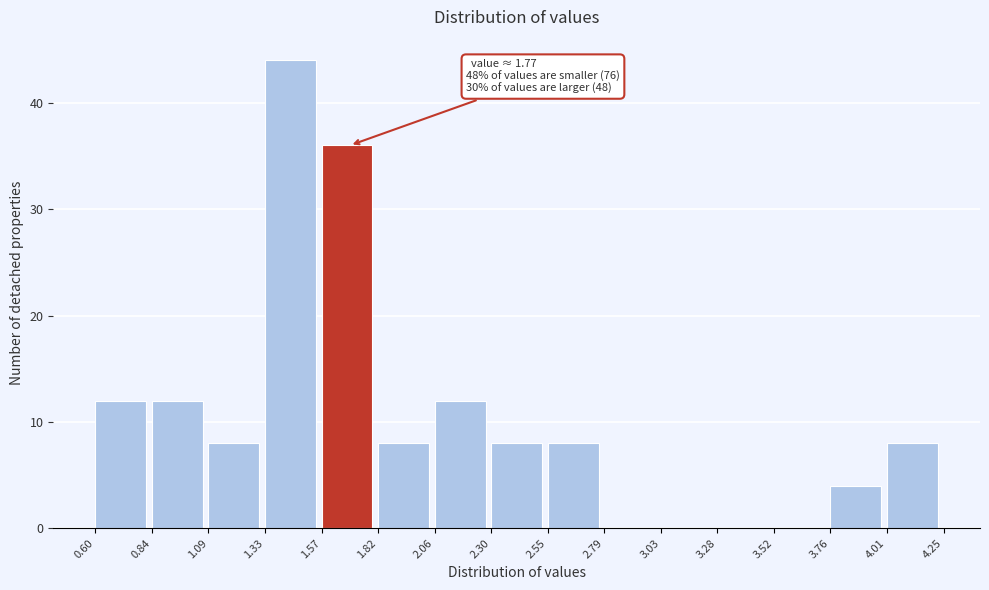

Over which range of the x-axis is the bar tallest?

1.33 to 1.57